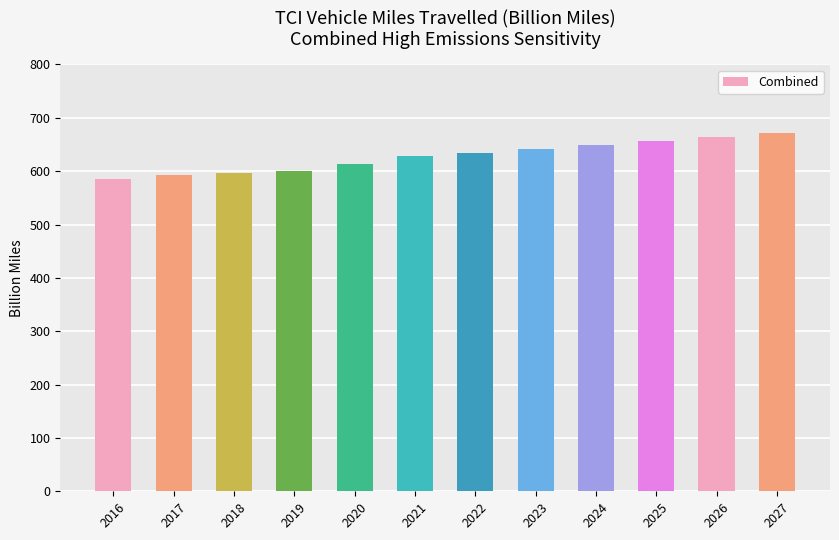

Between 2027 and 2016, which is larger?

2027